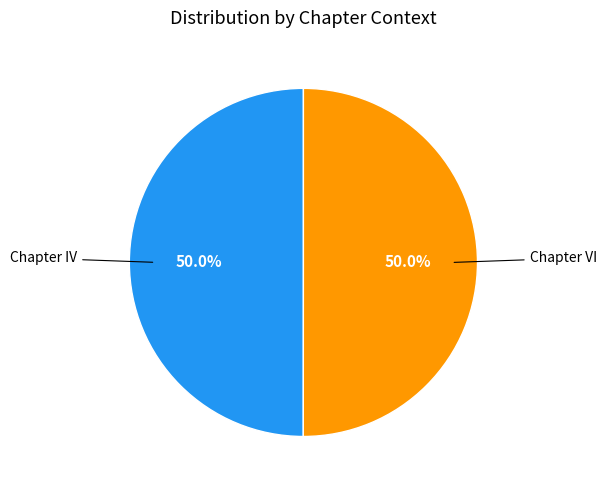

To the nearest percent, what is the average slice percentage?

50%